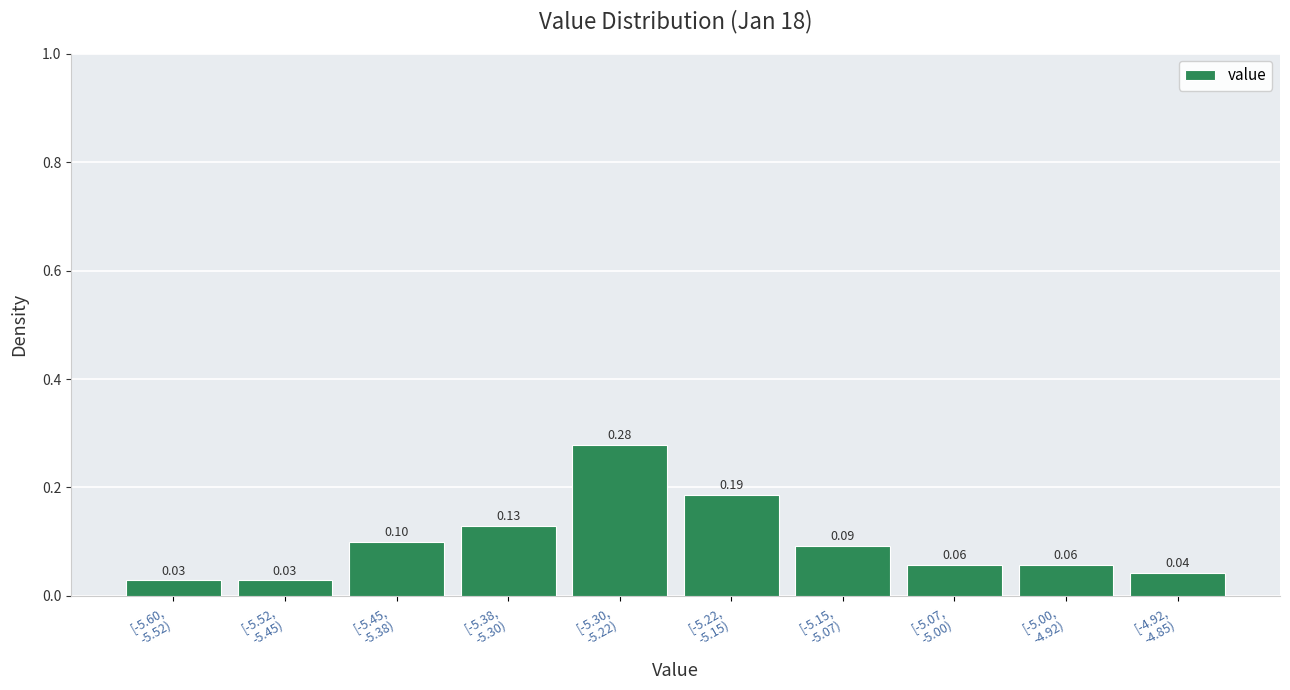

What is the sum of all values?

1.0